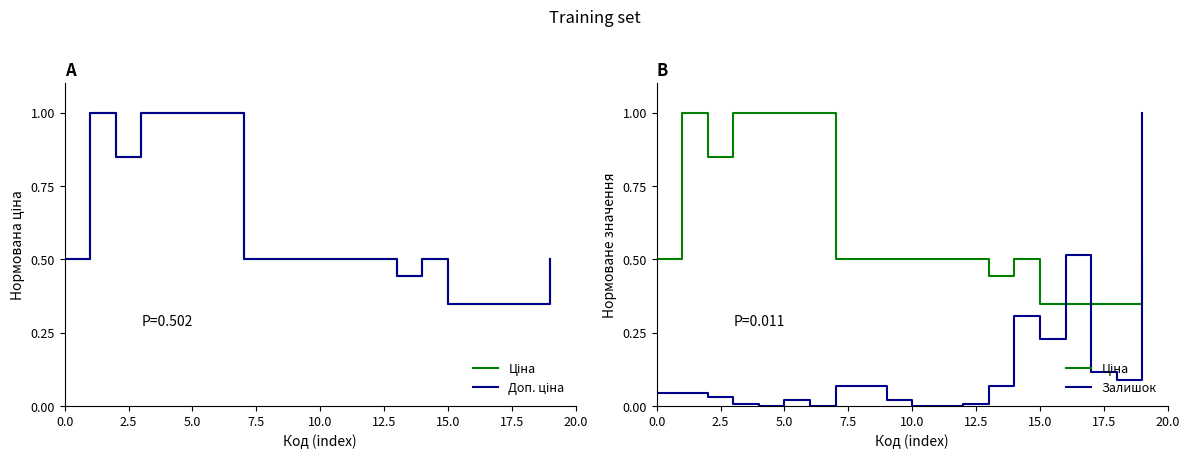

How many values in Залишок are above zero?

16